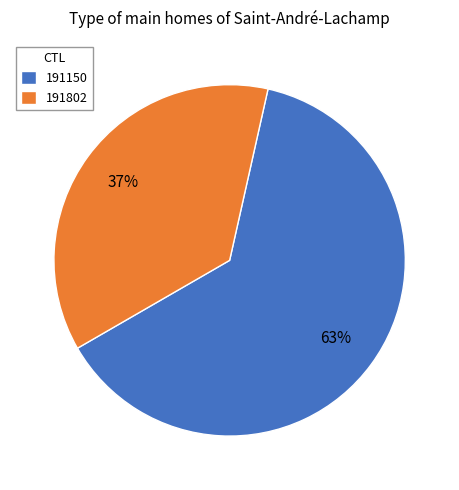

Is the sum of 191150 and 191802 greater than half?

Yes